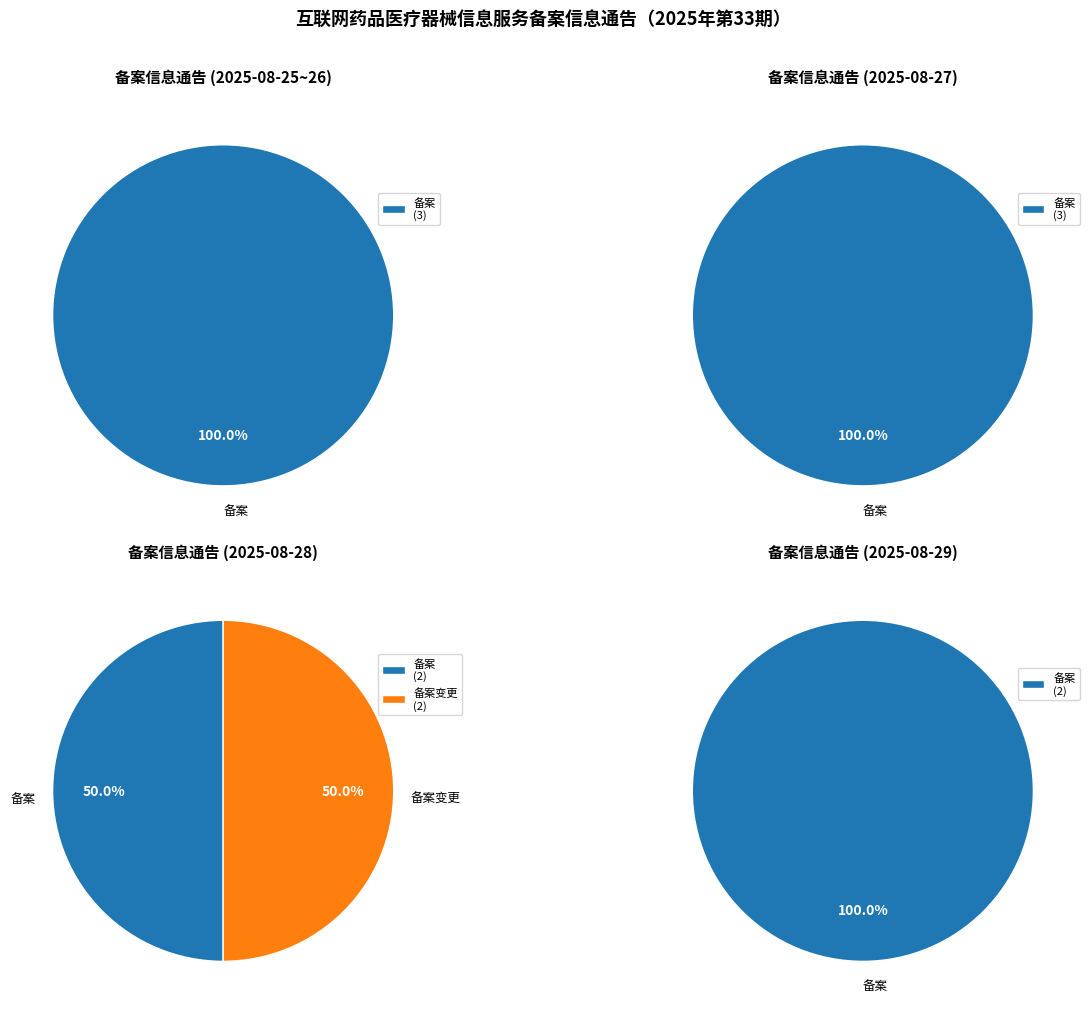

To the nearest percent, what is the difference between the 互联网药品医疗器械信息服务备案 and 互联网药品医疗器械信息服务备案变更 slice percentages?

67%